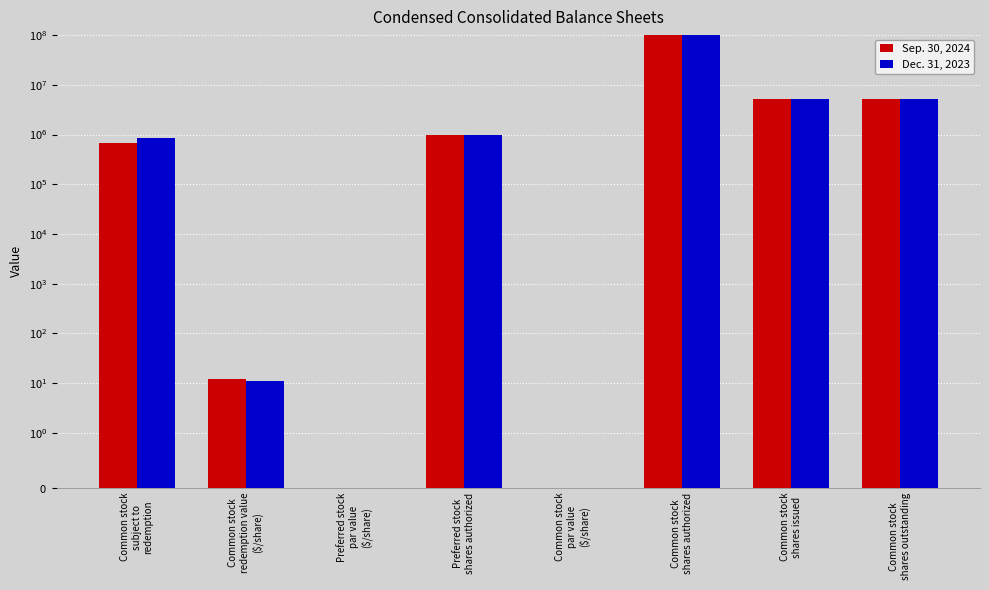

What is the total value across all series at Common stock
subject to
redemption?

1520988.0